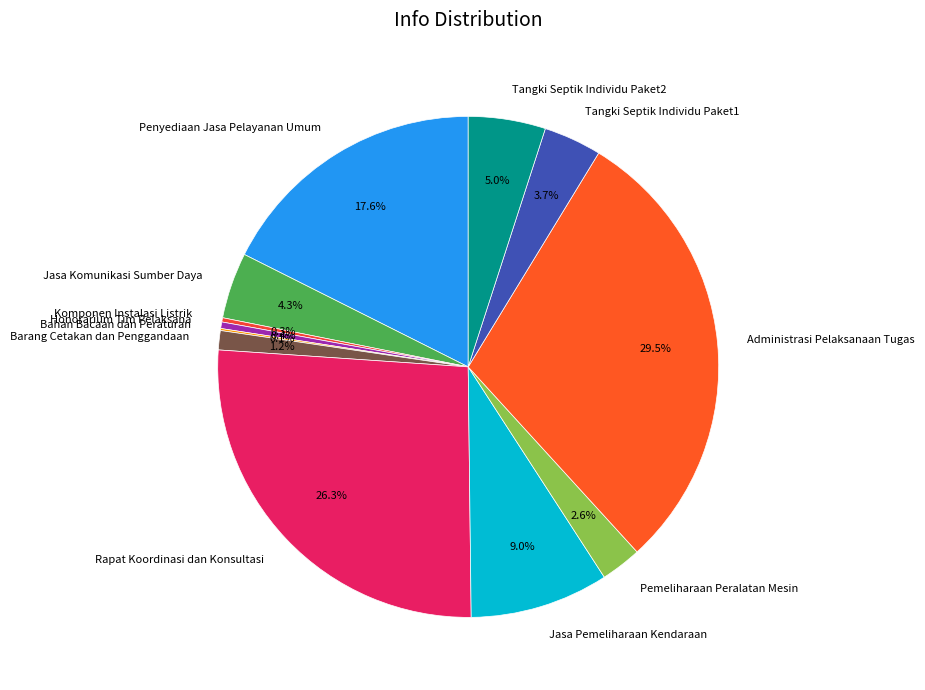

How much of the chart is everything except Pemeliharaan Peralatan Mesin?

97.4%